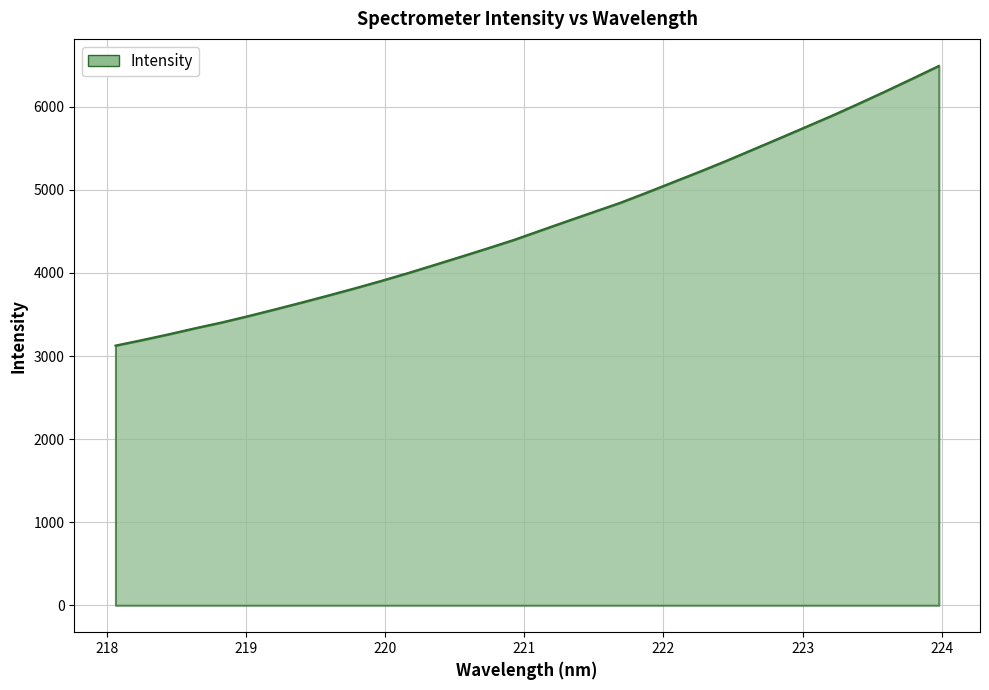

True or false: the data has more than 0 interior local peaks.

False